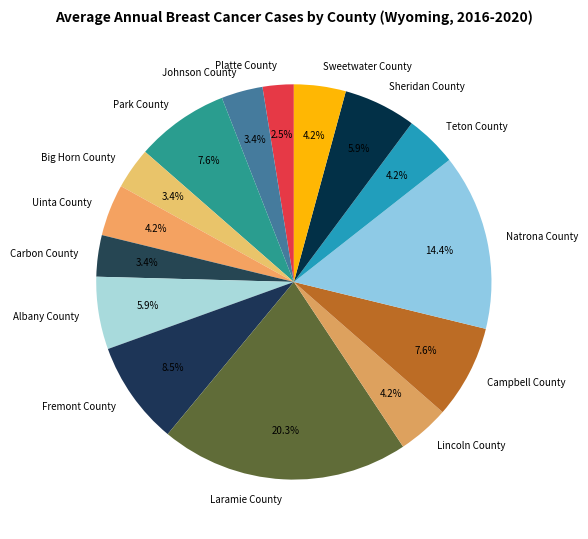

Combined, what portion of the pie is Carbon County and Albany County?

9.3%